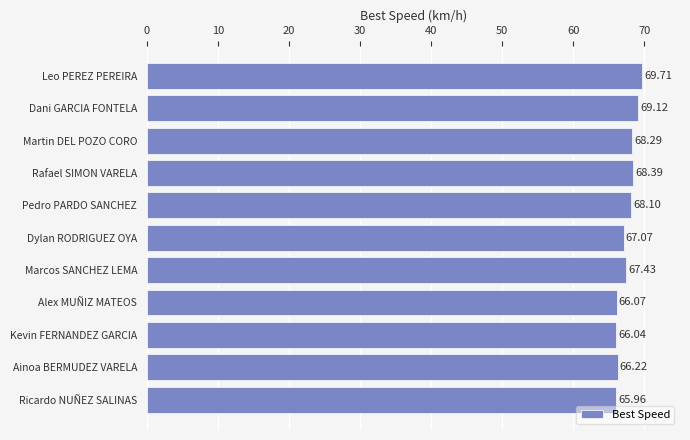

What is the change in value from Leo PEREZ PEREIRA to Dylan RODRIGUEZ OYA?

-2.6